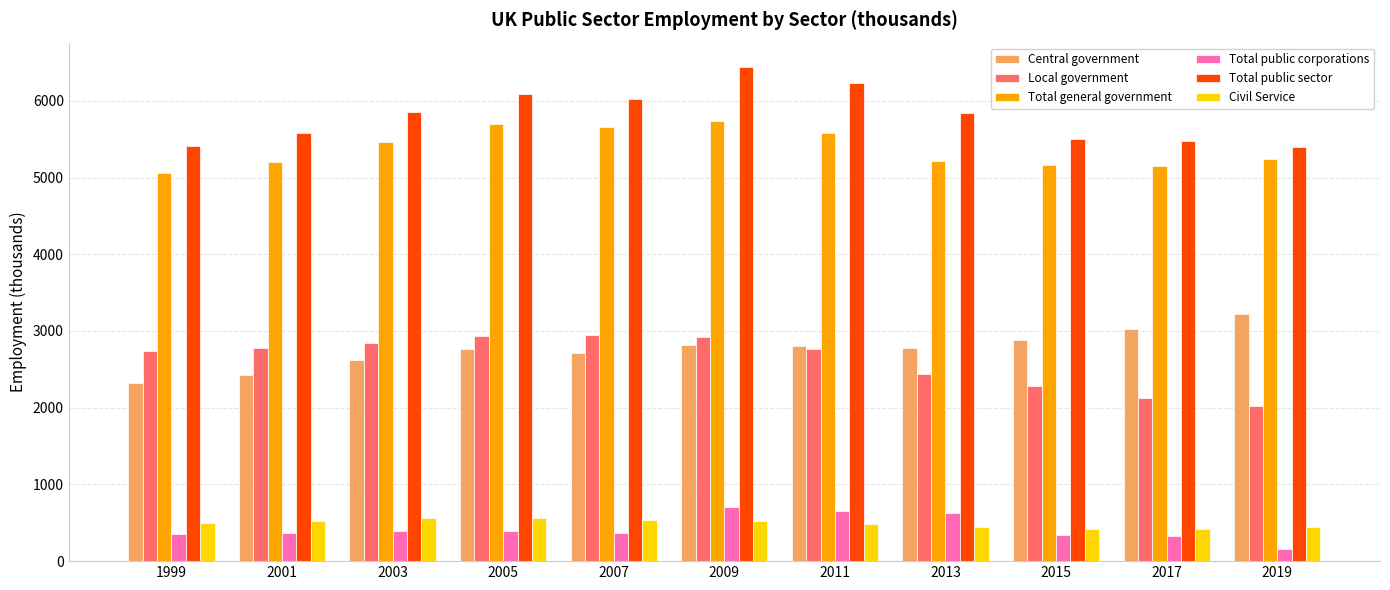

Rank the series by their maximum value, from highest to lowest.

Total public sector, Total general government, Central government, Local government, Total public corporations, Civil Service